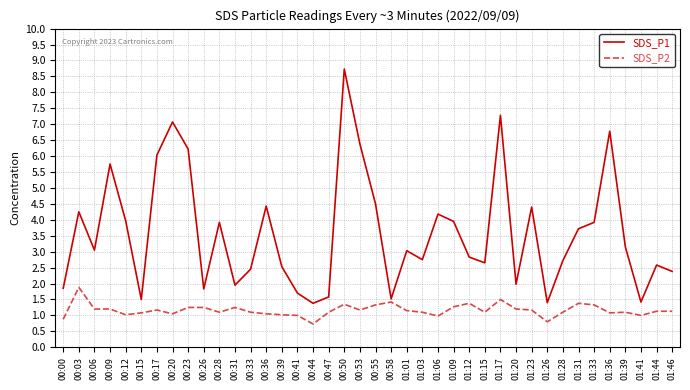

What position from the right is 00:17?

34